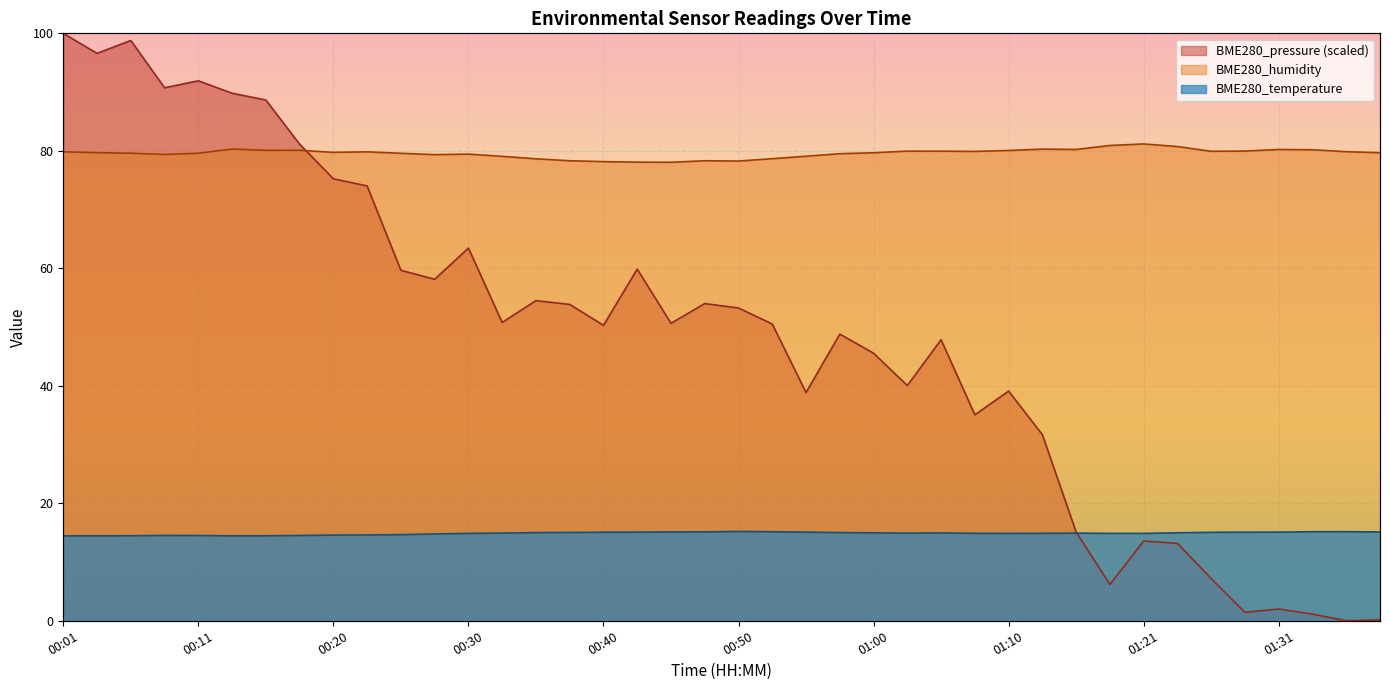

True or false: BME280_pressure has a value of 38.9 at 00:55.

True